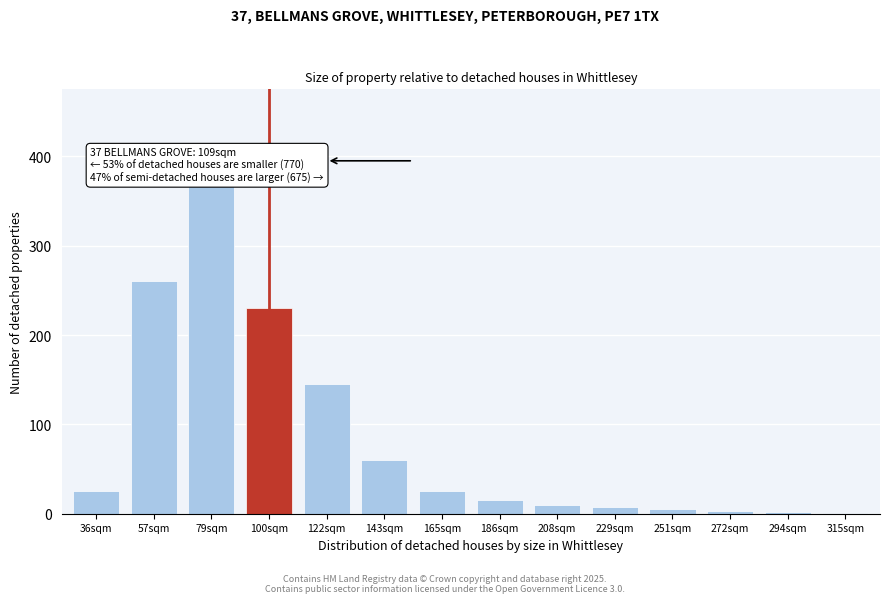

What is the sum of all values?

1159